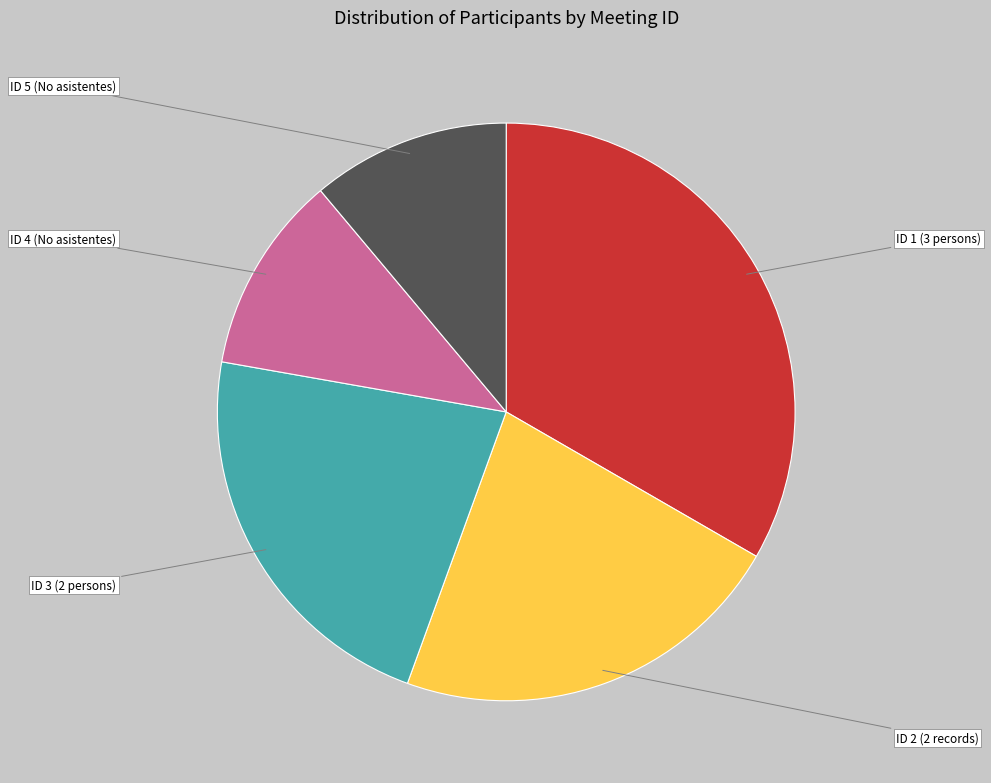

Is the sum of ID 1 (3 persons) and ID 5 (No asistentes) greater than half?

No